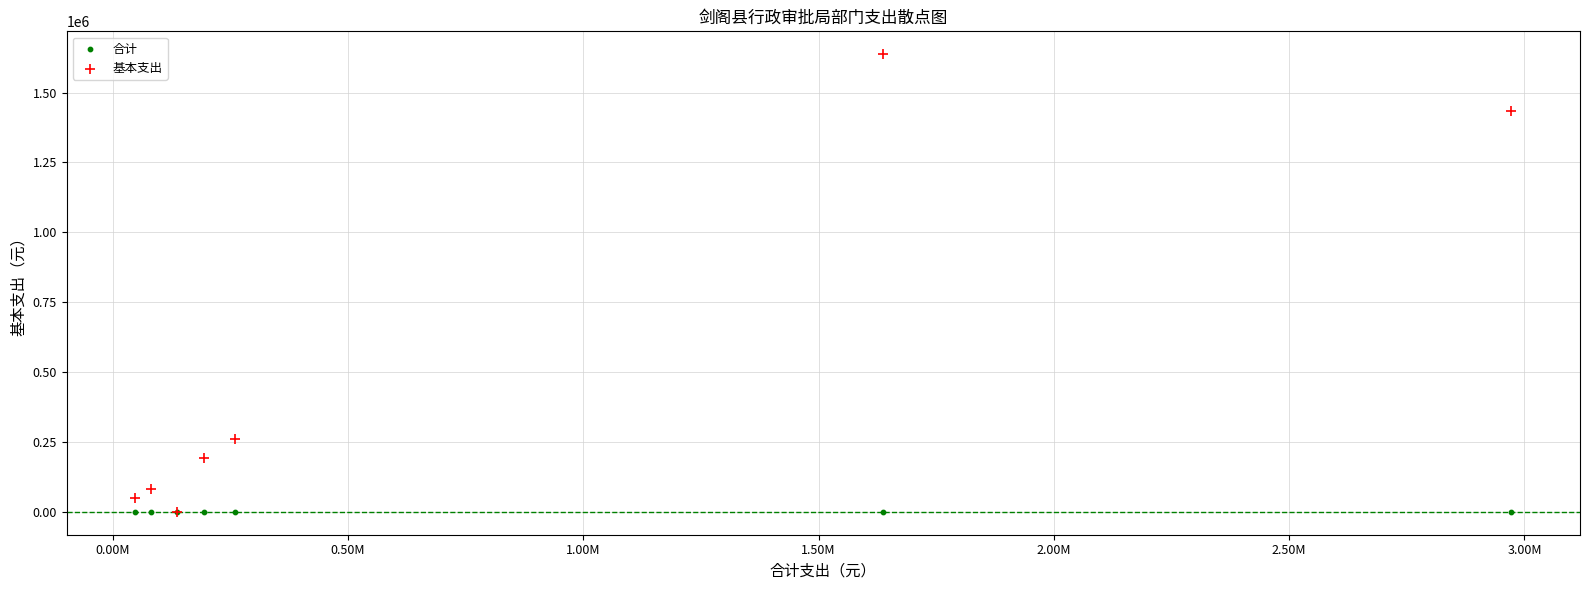

Across all series, what Y value is closest to 818595?

259090.6